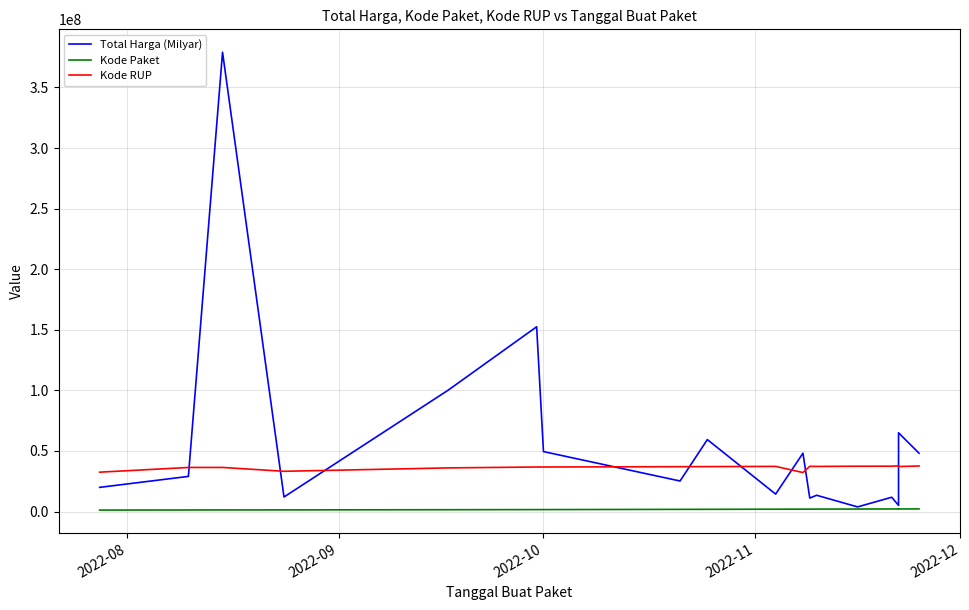

True or false: Kode Paket has more than 2 points higher than both neighbors.

False